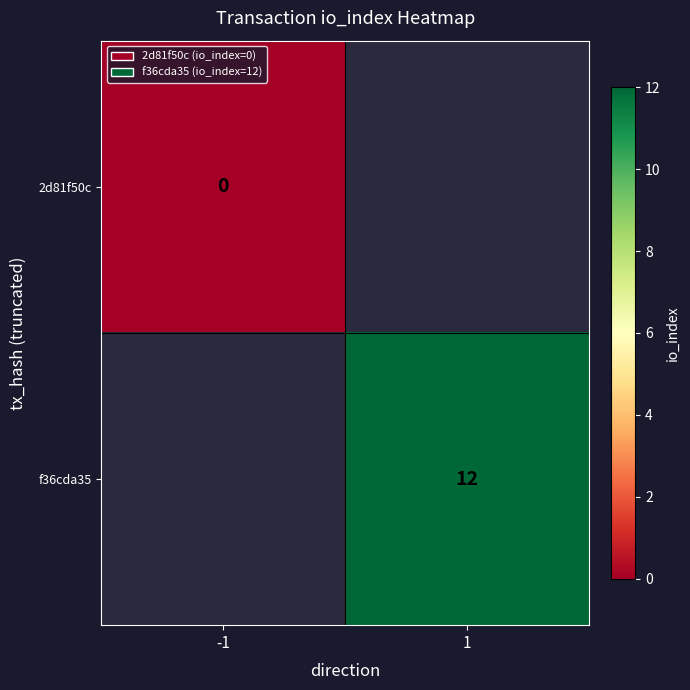

Which has a higher value, -1 or 1?

1